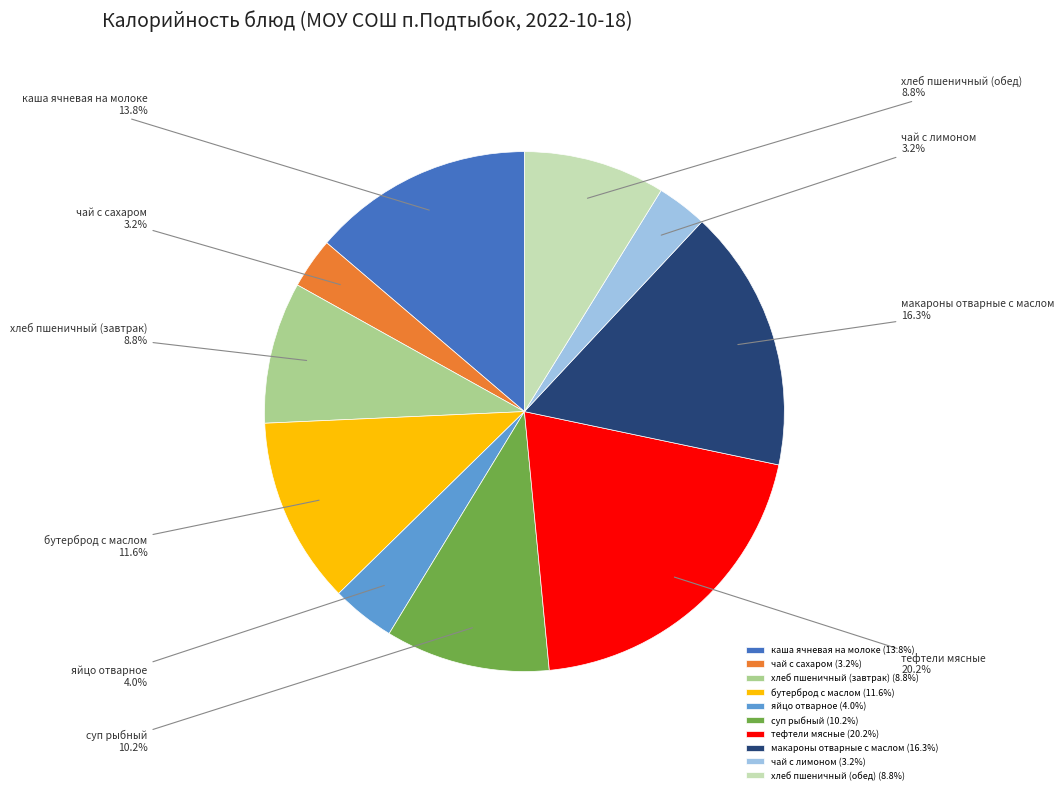

Does хлеб пшеничный (завтрак) account for over 50% of the chart?

No